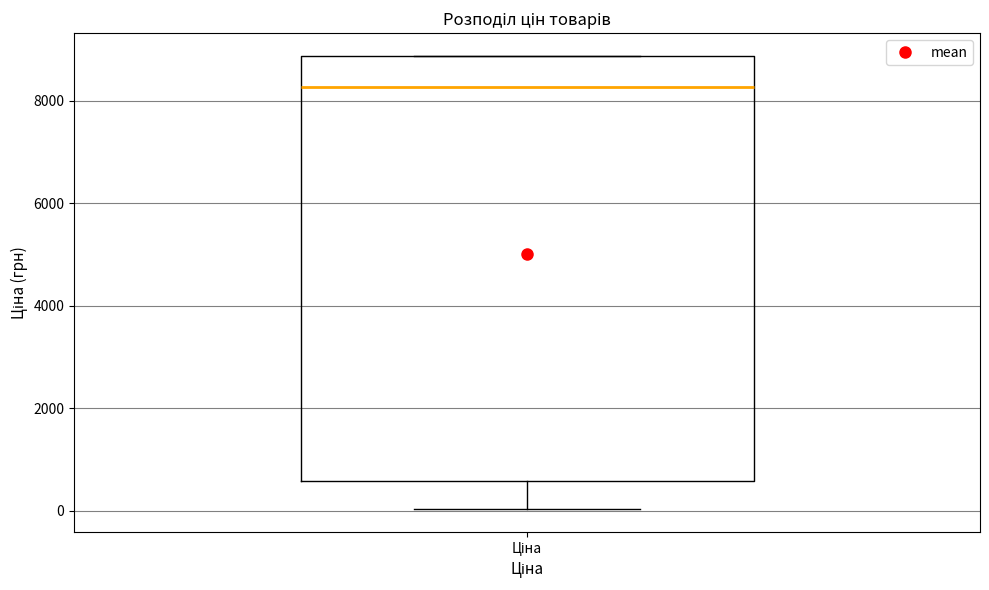

Transcribe this box plot: give where the median line is, the range the box spans, and where the two whiskers end, as read against the y-axis. The values are not printed on the chart, so give them approximately, as read against the axis.

median 8200, box 600 to 8800, whiskers 0 to 8800